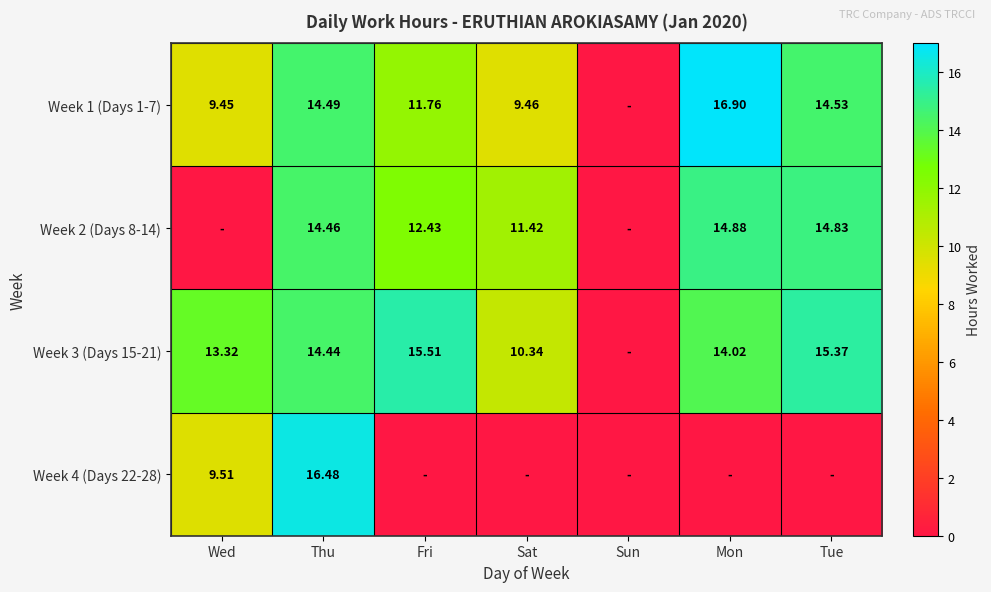

Is the value of Week 1 (Days 1-7) at Thu greater than the value of Week 2 (Days 8-14) at Thu?

Yes